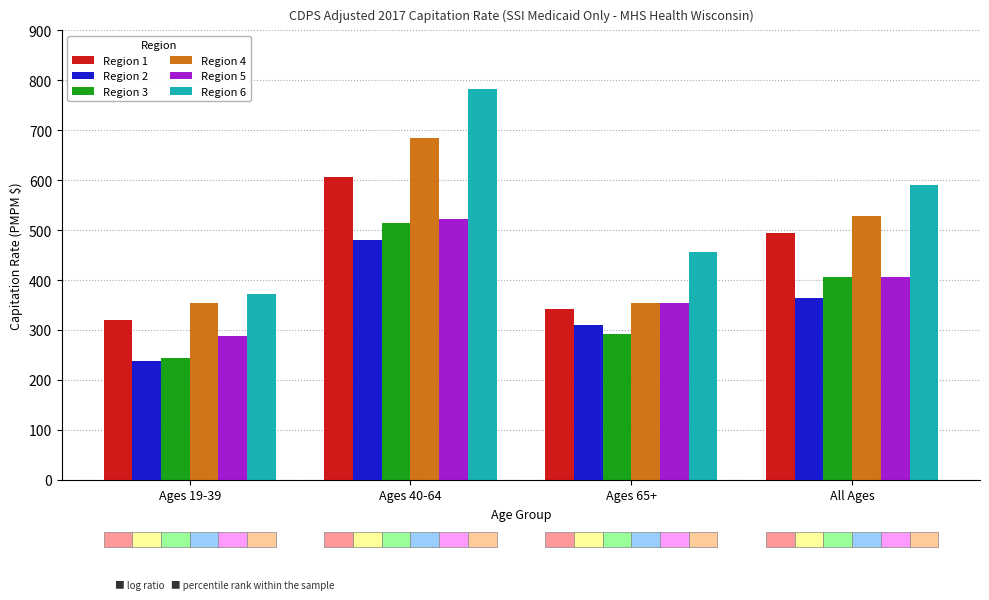

Is the value of Region 1 at Ages 65+ greater than the value of Region 2 at Ages 19-39?

Yes